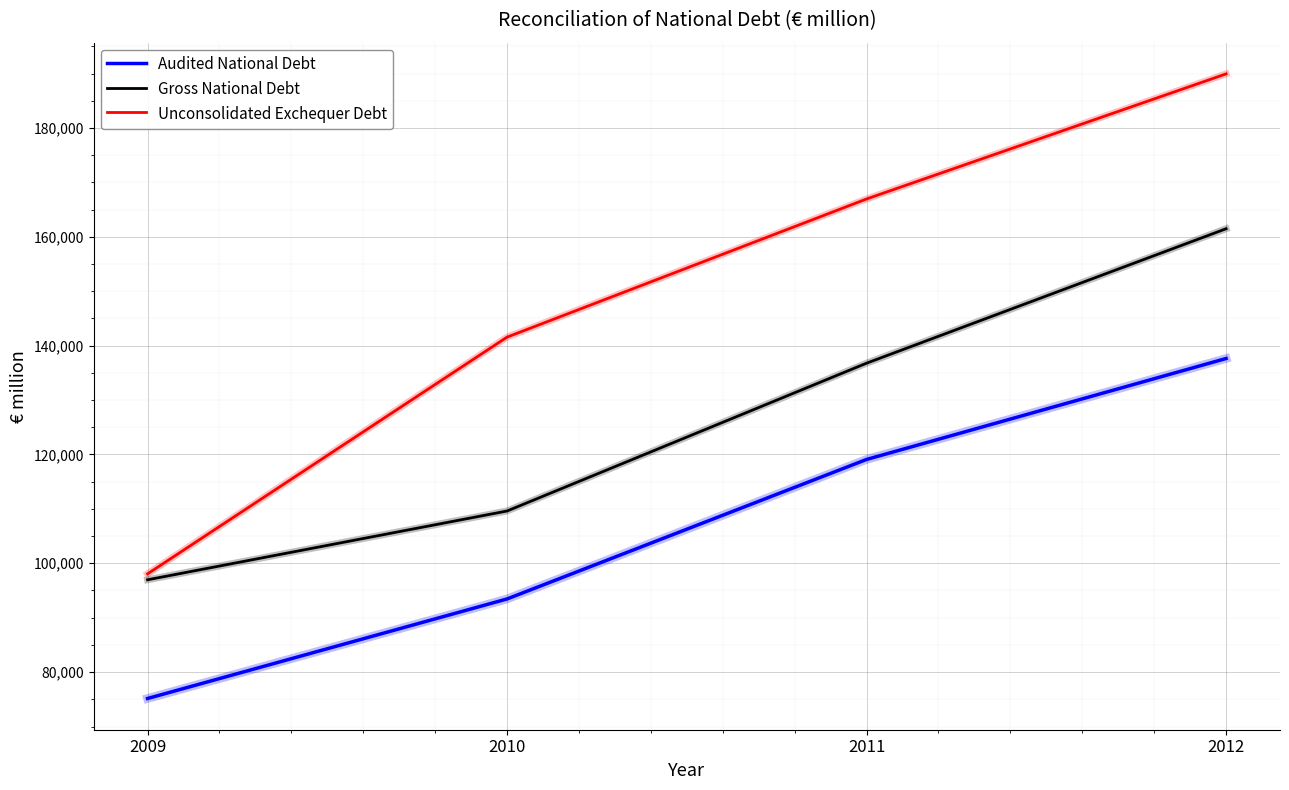

The value of Gross National Debt at 2012 is 79568.9. True or false?

False